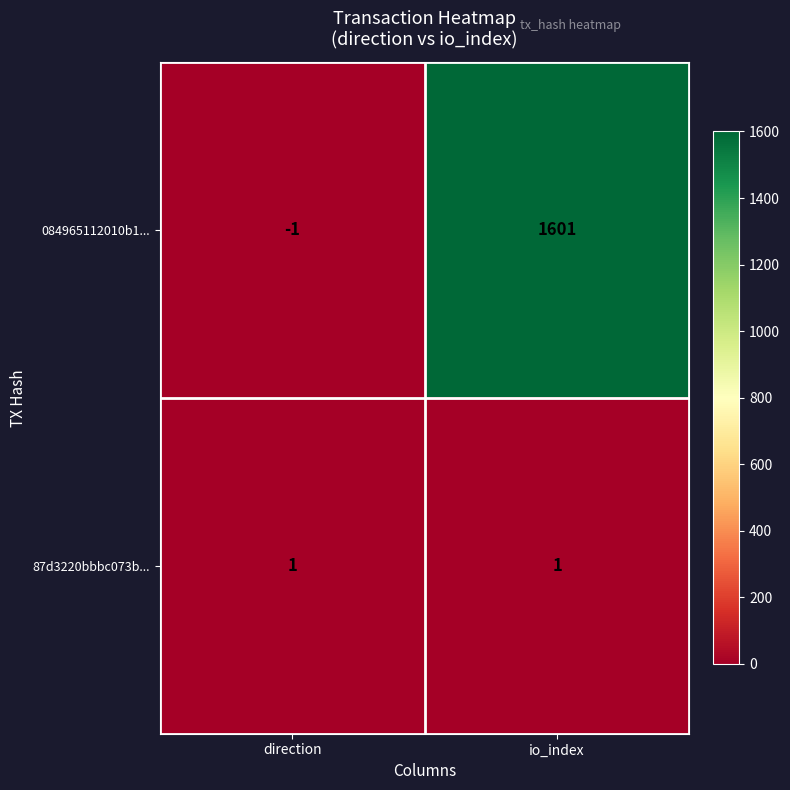

Which series has the largest total across all categories?

084965112010b1...